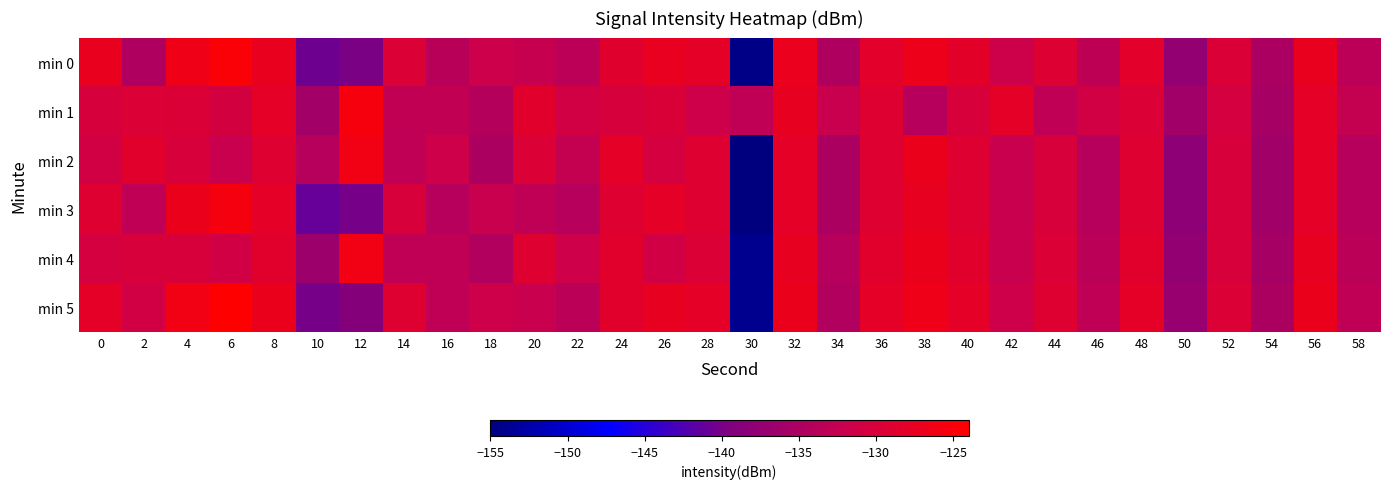

Which label corresponds to the smallest value in the chart?

30